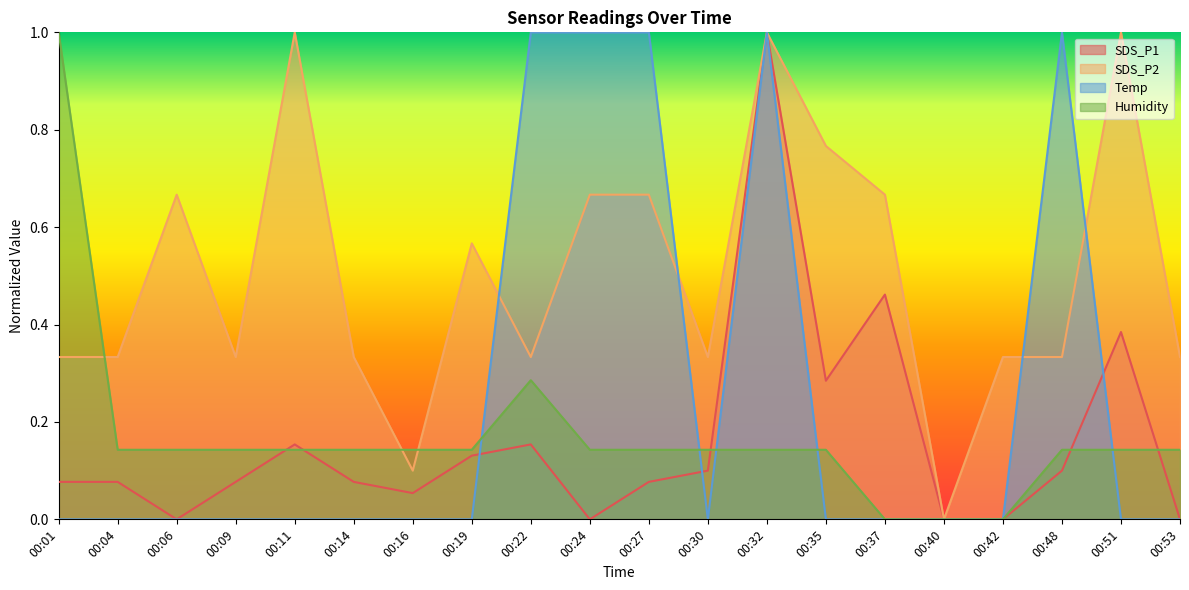

True or false: SDS_P1 has a value of 0.0 at 00:16.

False